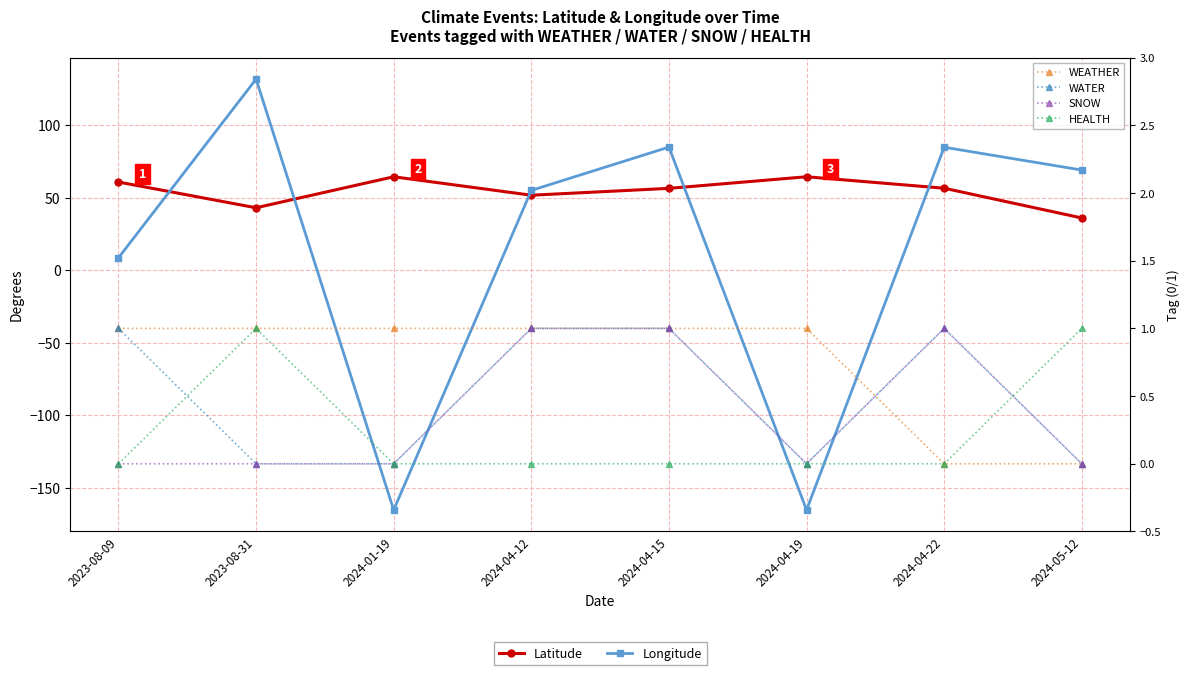

At which label is SNOW closest to 0?

2023-08-09